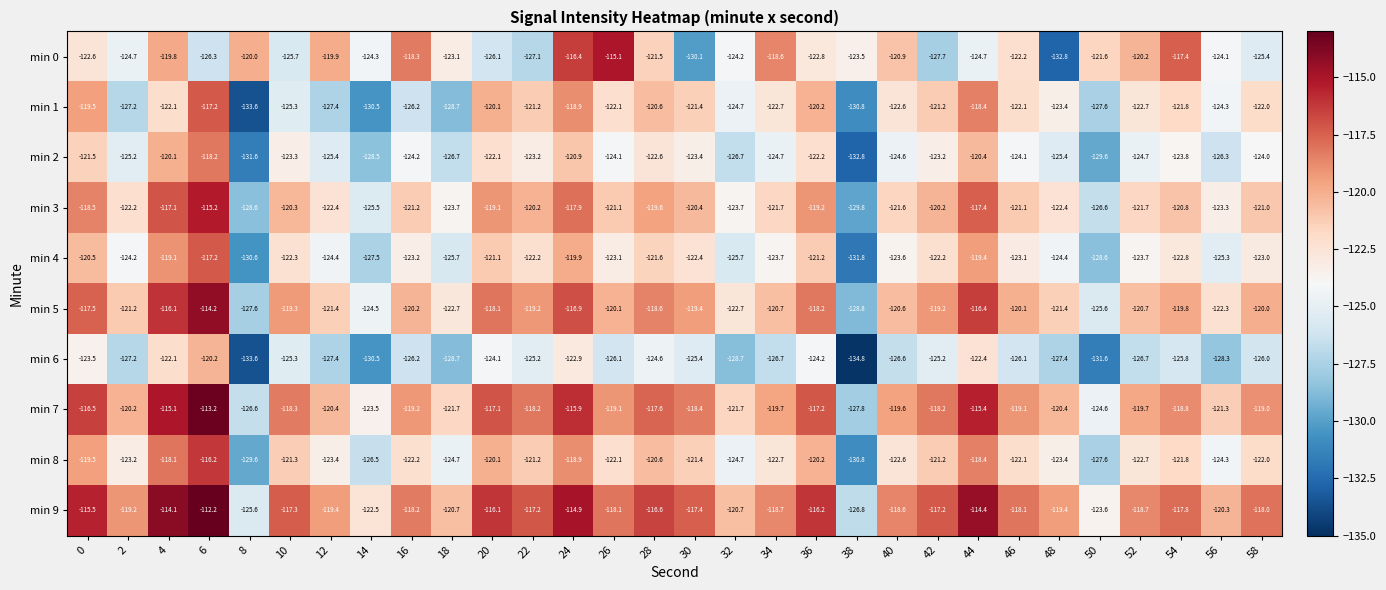

Is it true that min 1 equals -169.0 at 28?

False